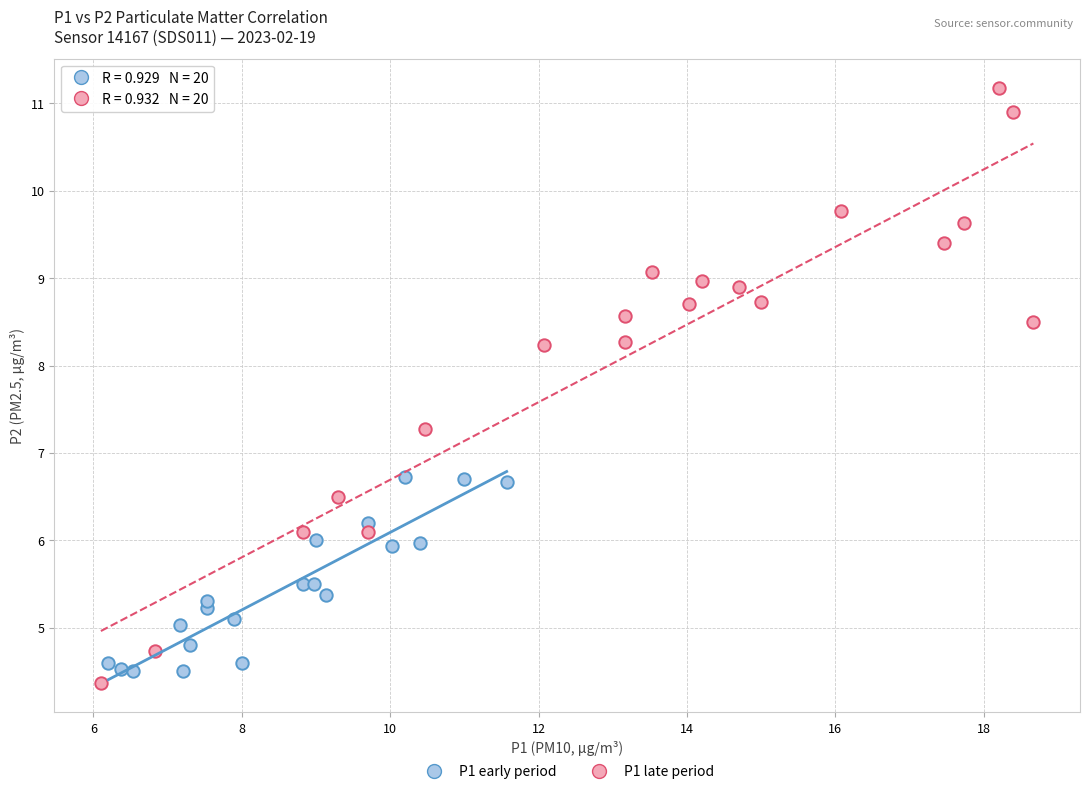

Which series reaches the minimum Y coordinate?

P1 late period